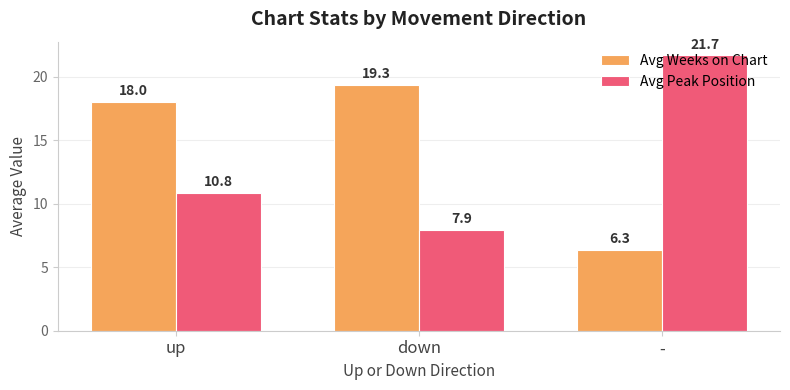

How many bars are there in each group?

2